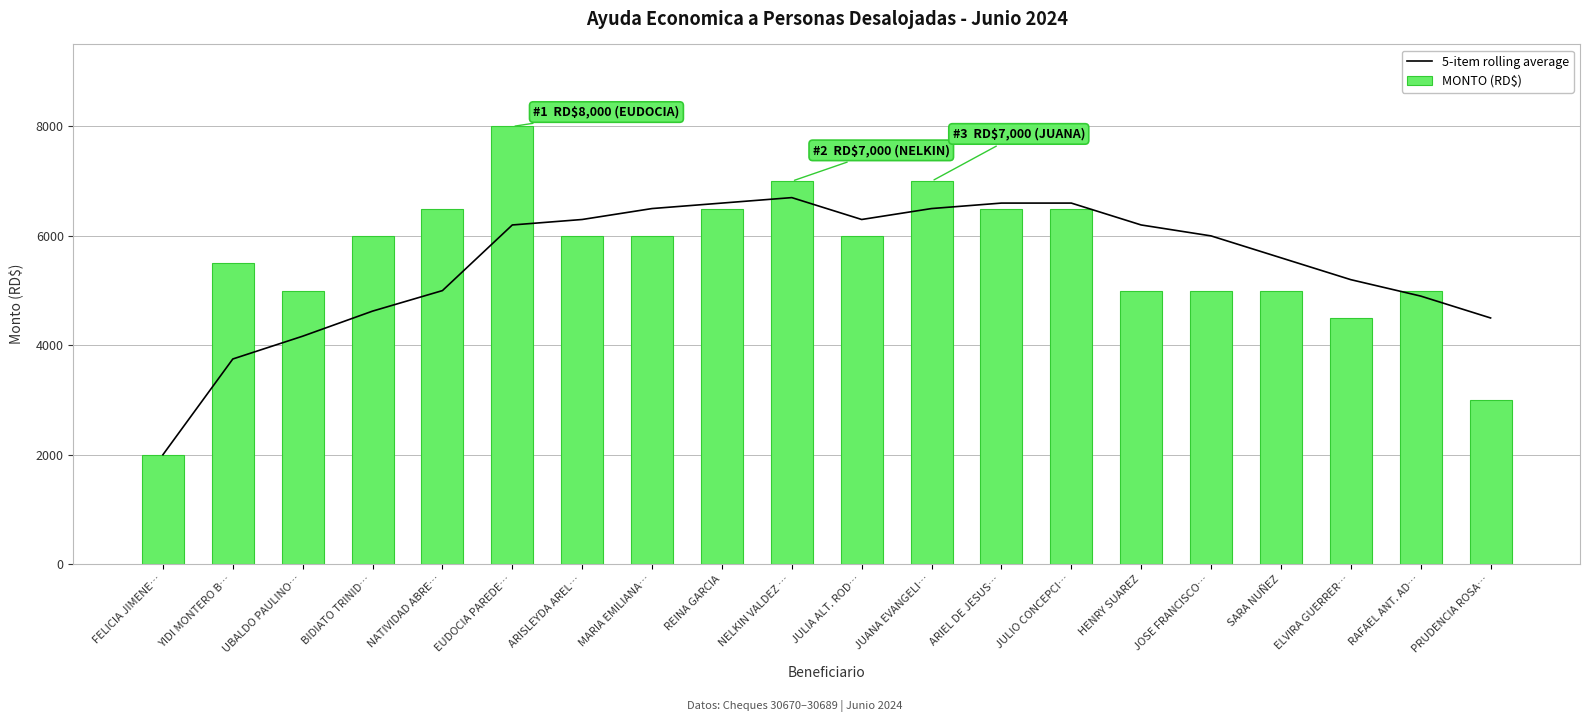

Between YIDI MONTERO B… and NELKIN VALDEZ …, which is larger?

NELKIN VALDEZ …